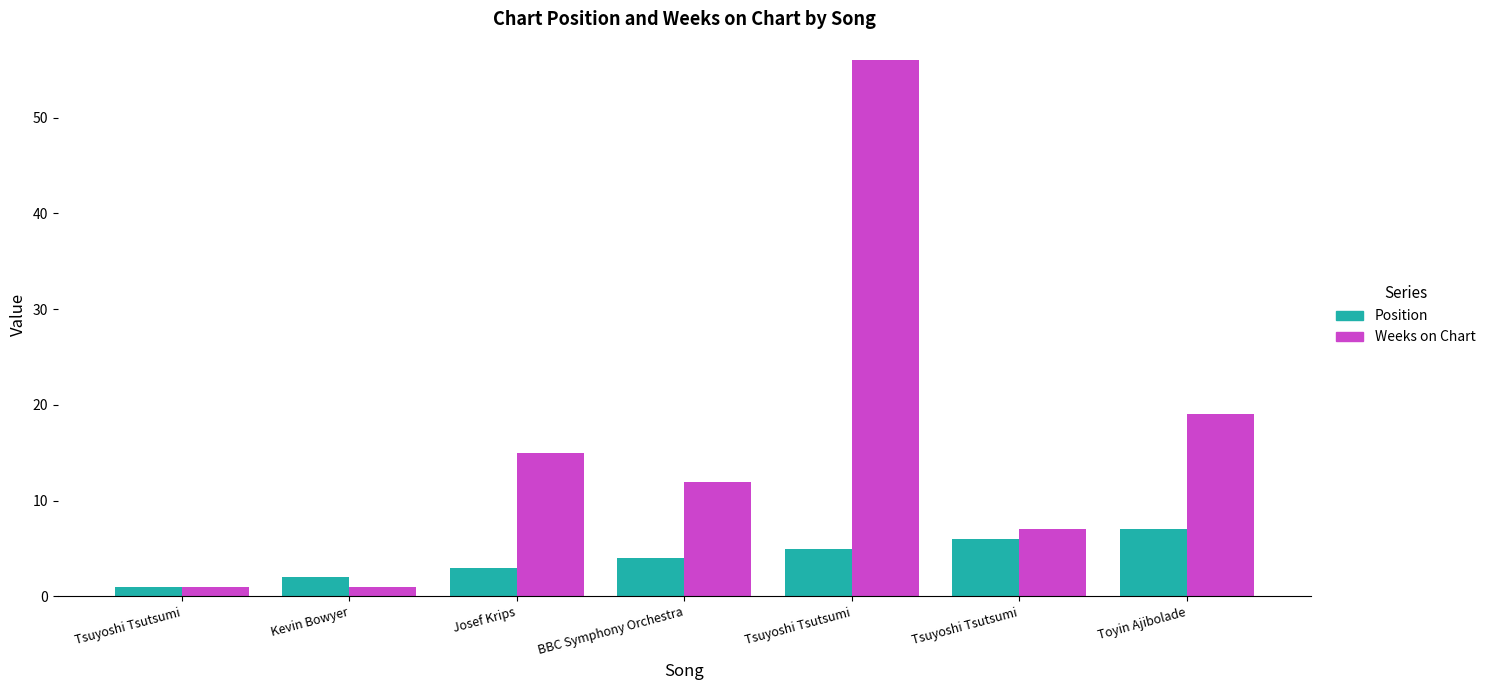

Rank the series by their average value, from highest to lowest.

Weeks on Chart, Position